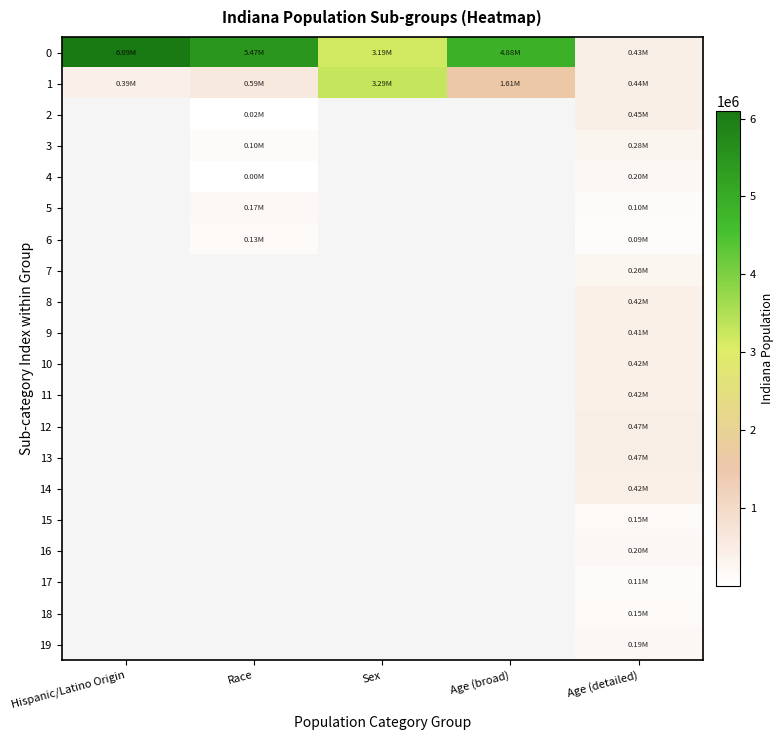

At how many categories does at least one series exceed 5155800?

2